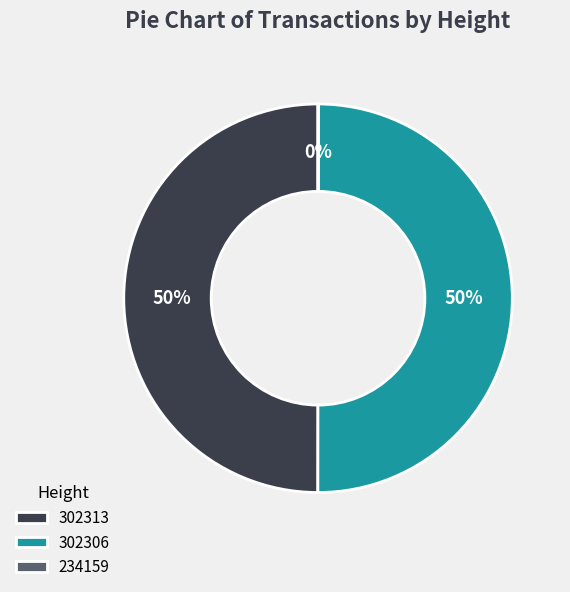

To the nearest percent, what percentage of the pie is 302306?

50%